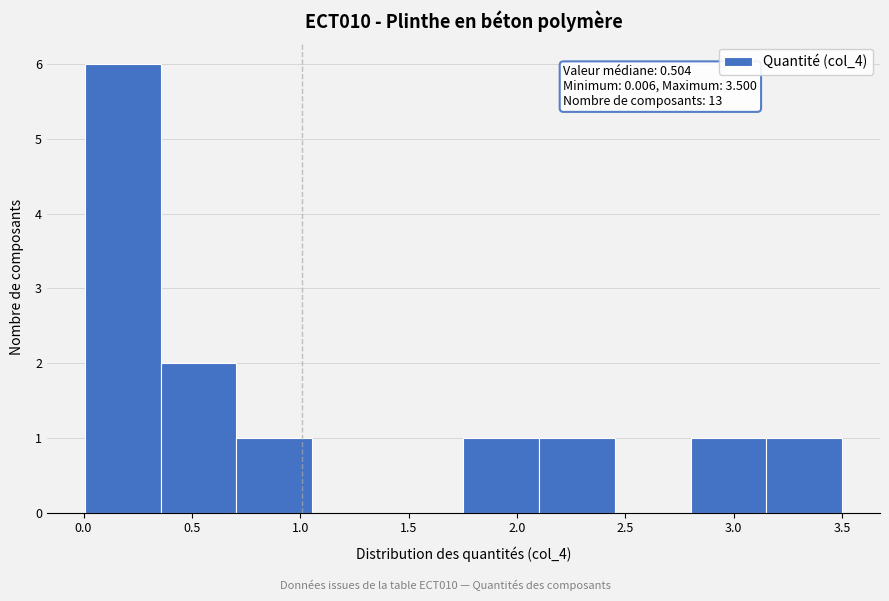

Over which range of the x-axis is the bar tallest?

0.00 to 0.35